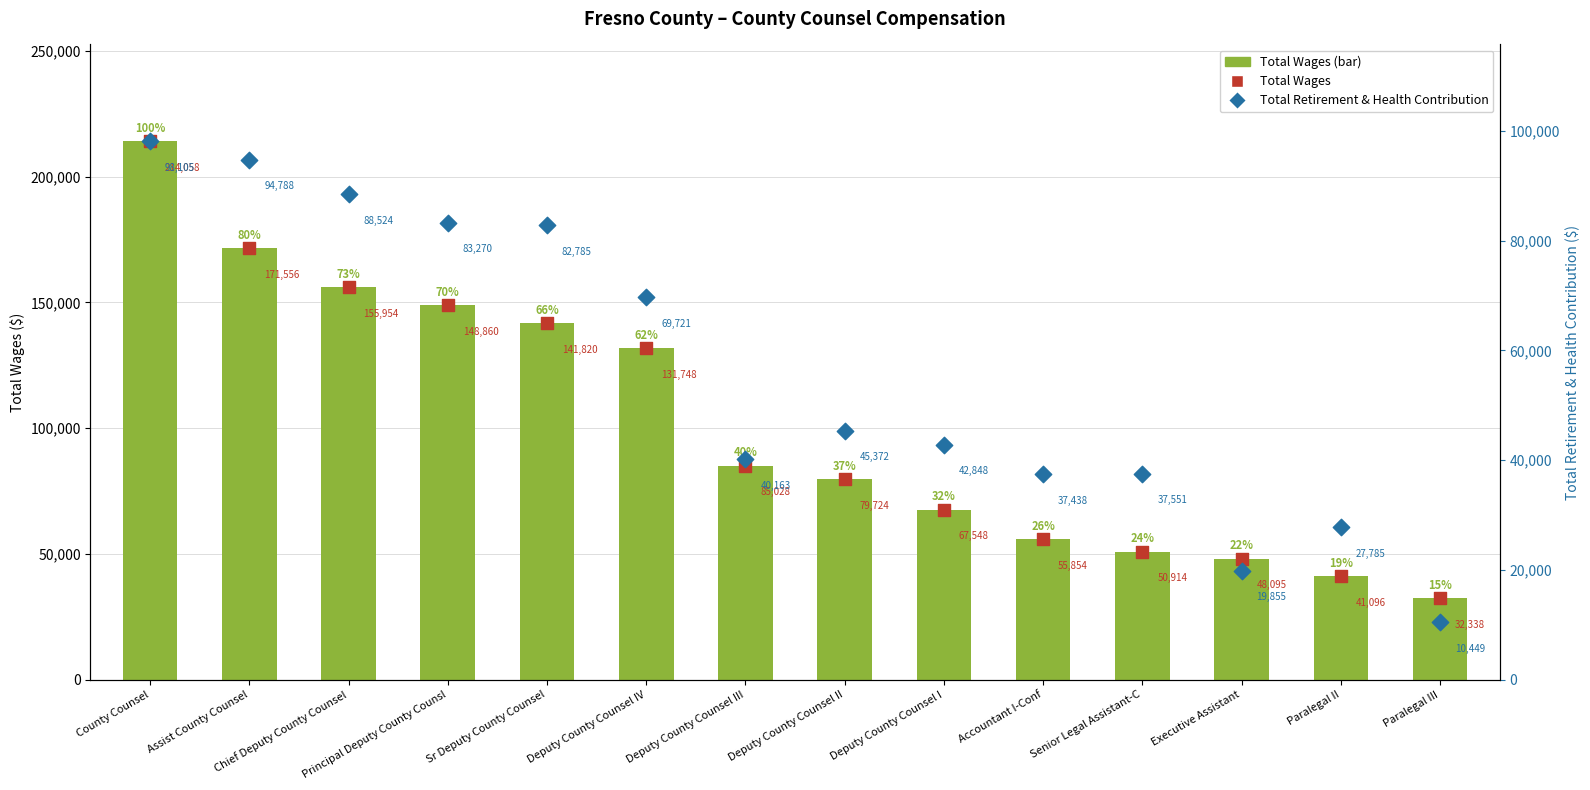

Which series has the largest total across all categories?

Total Wages